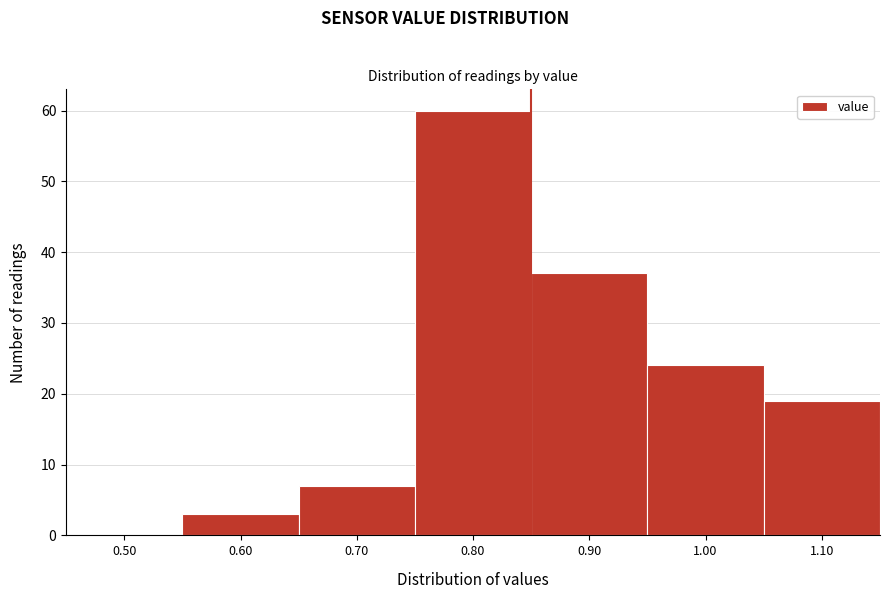

Reading right to left, what are all the values shown in this chart?

1.10=19	1.00=24	0.90=37	0.80=60	0.70=7	0.60=3	0.50=0